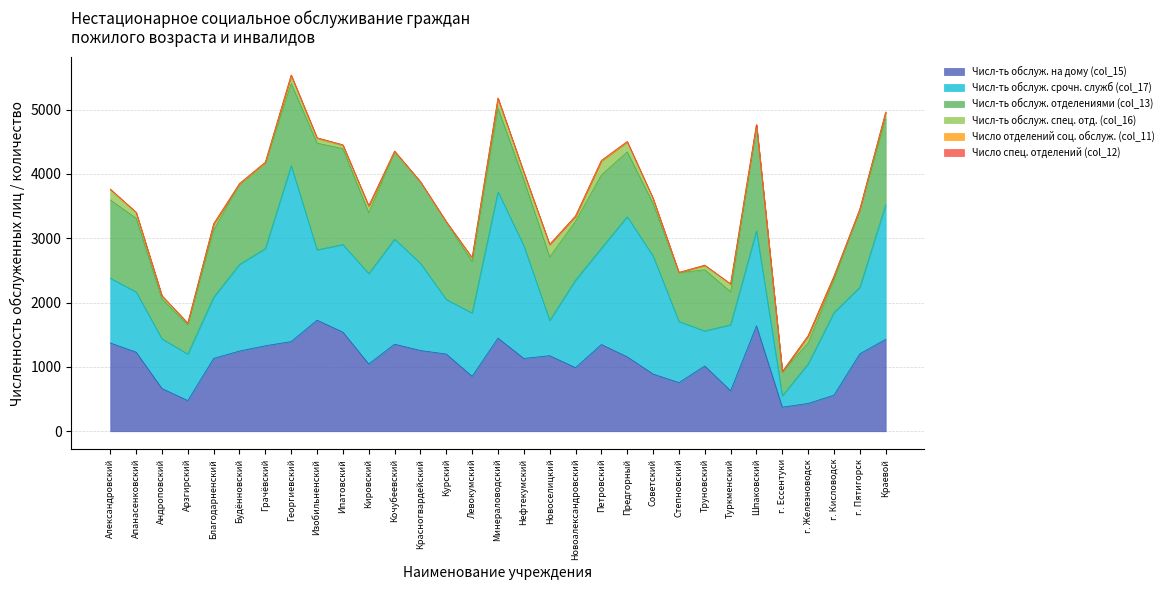

Reading right to left, extract all data points from this chart.

Числ-ть обслуж. на дому (col_15): 1429	1205	562	433	375	1639	630	1015	757	890	1157	1349	989	1175	1132	1448	854	1200	1256	1354	1046	1541	1727	1394	1329	1247	1133	477	665	1230	1373
Числ-ть обслуж. срочн. служб (col_17): 2093	1034	1283	615	175	1475	1026	544	950	1834	2177	1496	1360	547	1752	2272	984	848	1355	1632	1404	1361	1092	2734	1510	1346	951	723	771	935	1006
Числ-ть обслуж. отделениями (col_13): 1334	1205	507	325	375	1639	511	951	757	815	1008	1138	915	987	1023	1298	800	1200	1256	1354	946	1490	1659	1275	1329	1247	1041	456	621	1146	1216
Числ-ть обслуж. спец. отд. (col_16): 95	0	55	108	0	0	119	64	0	75	149	211	74	188	109	150	54	0	0	0	100	51	68	119	0	0	92	21	44	84	157
Число отделений соц. обслуж. (col_11): 8	9	3	3	2	14	4	7	5	5	10	12	7	7	10	10	6	10	13	14	7	8	14	12	14	9	7	4	5	9	10
Число спец. отделений (col_12): 1	0	1	2	0	0	1	1	0	1	3	4	1	2	1	2	1	0	0	0	2	1	1	2	0	0	1	1	1	1	2